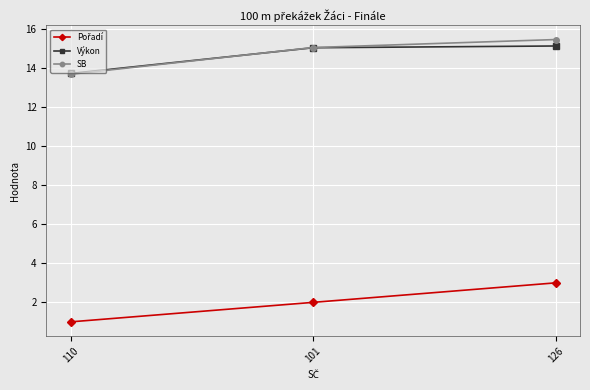

What is the spread (max minus min) of values at 101?

13.1